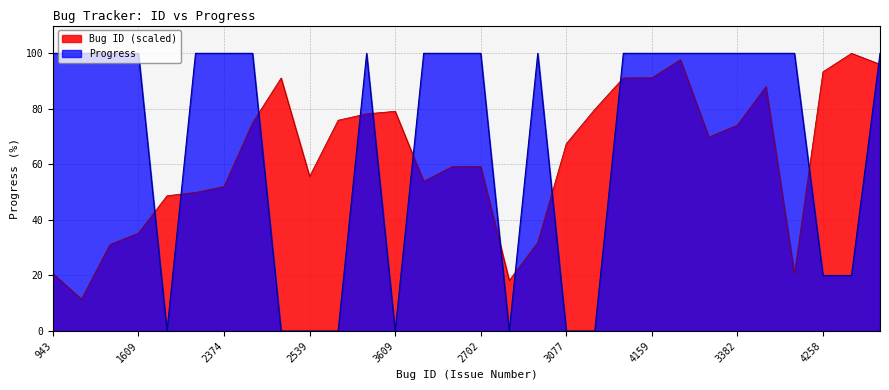

What is the average value of the Progress series?

68.0